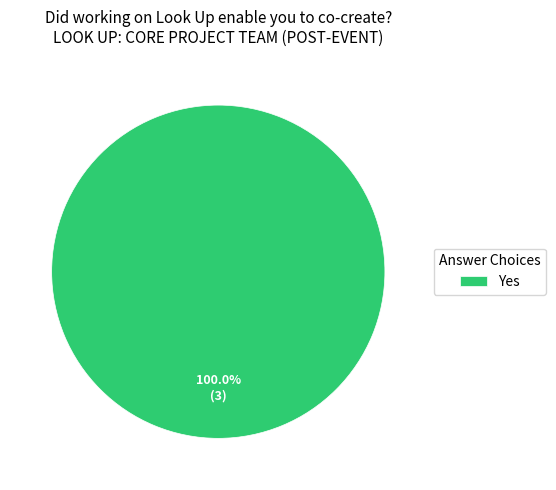

Rank the categories by value from highest to lowest.

Yes